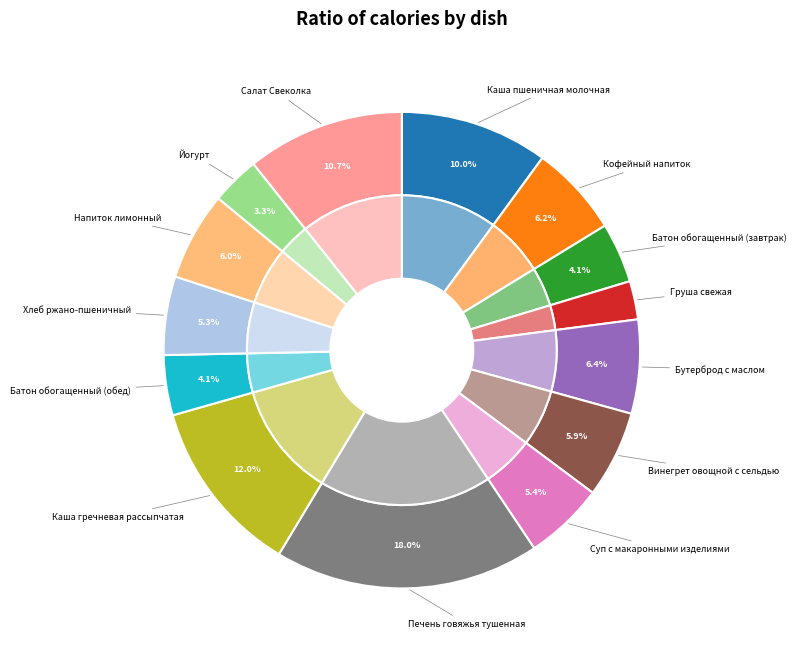

Count the number of slices in the pie.

14